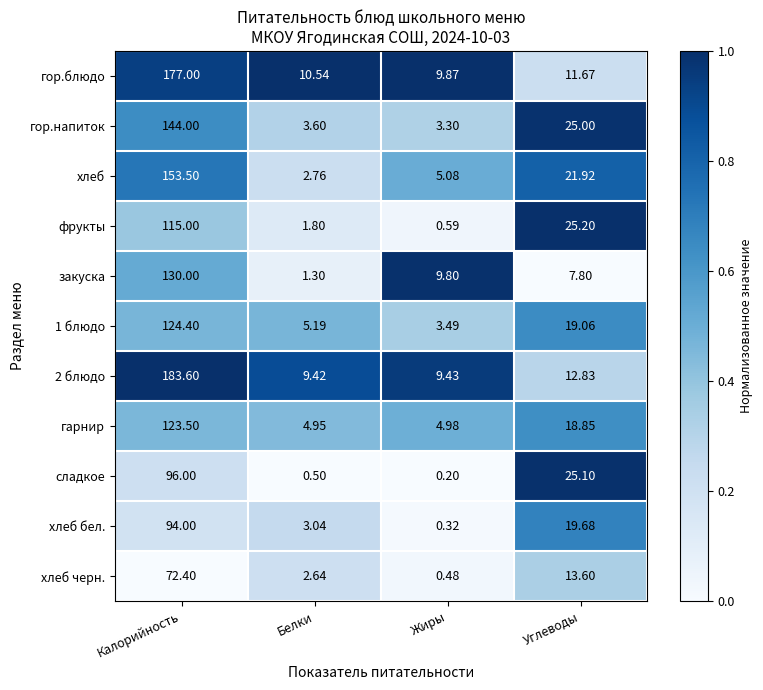

At which category is the sum across all series the highest?

Калорийность